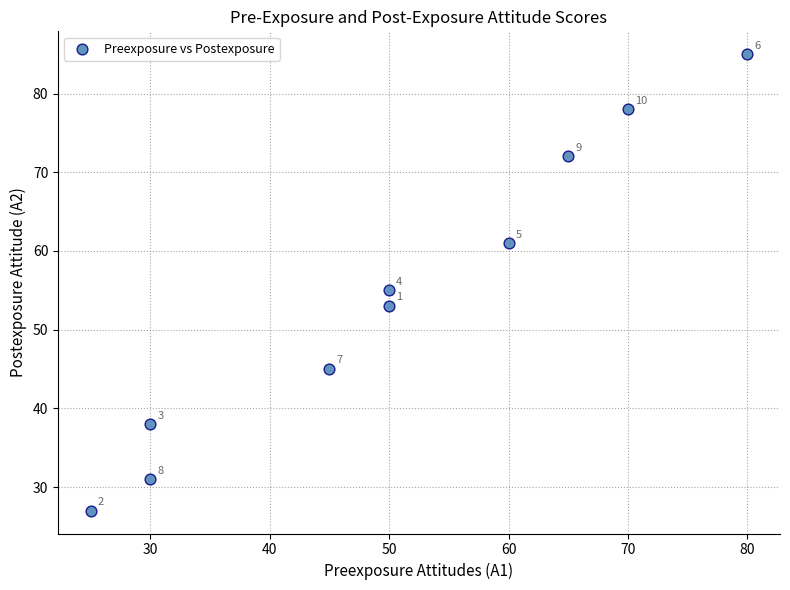

What Y value in the scatter plot is closest to 56?

55